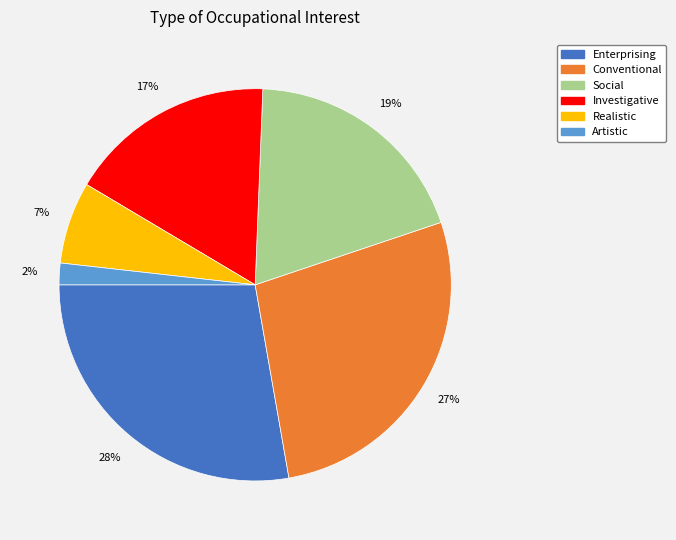

What is the smallest slice in the pie chart?

Artistic